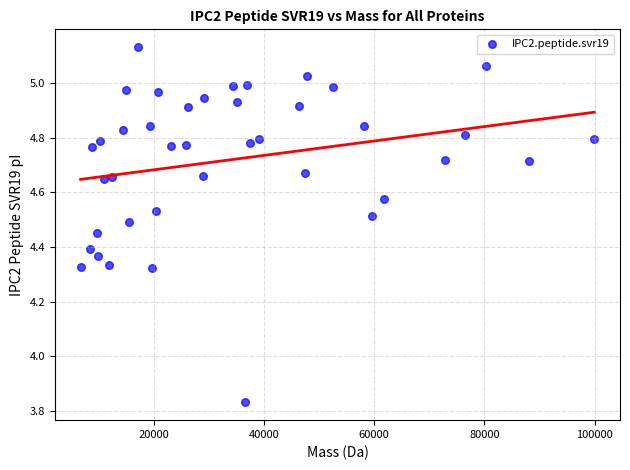

What is the range of Y values (max minus min)?

1.3